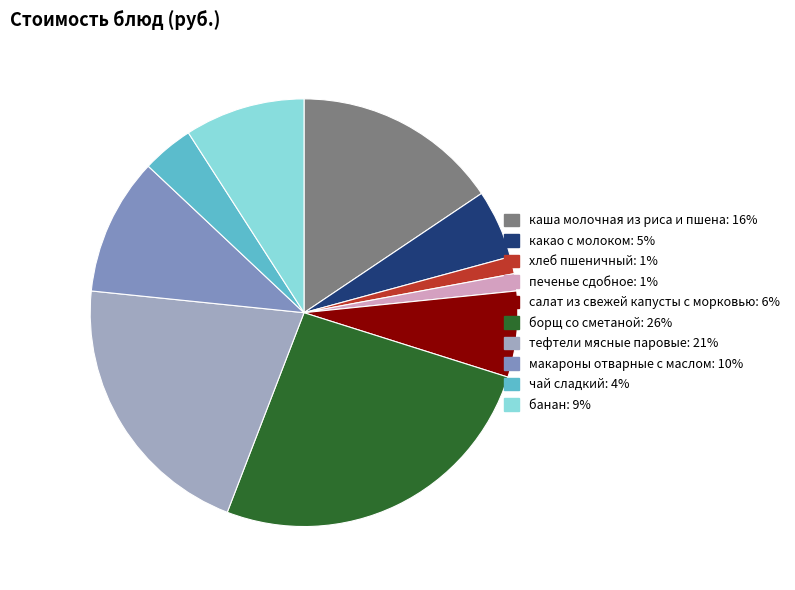

How many segments does this pie chart have?

10